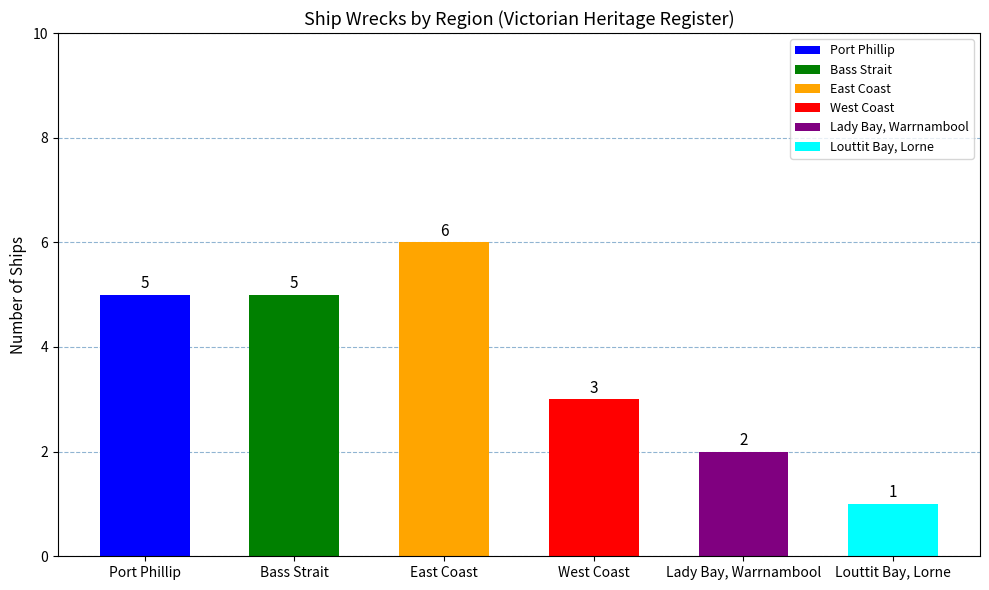

The value at West Coast is 1. True or false?

False